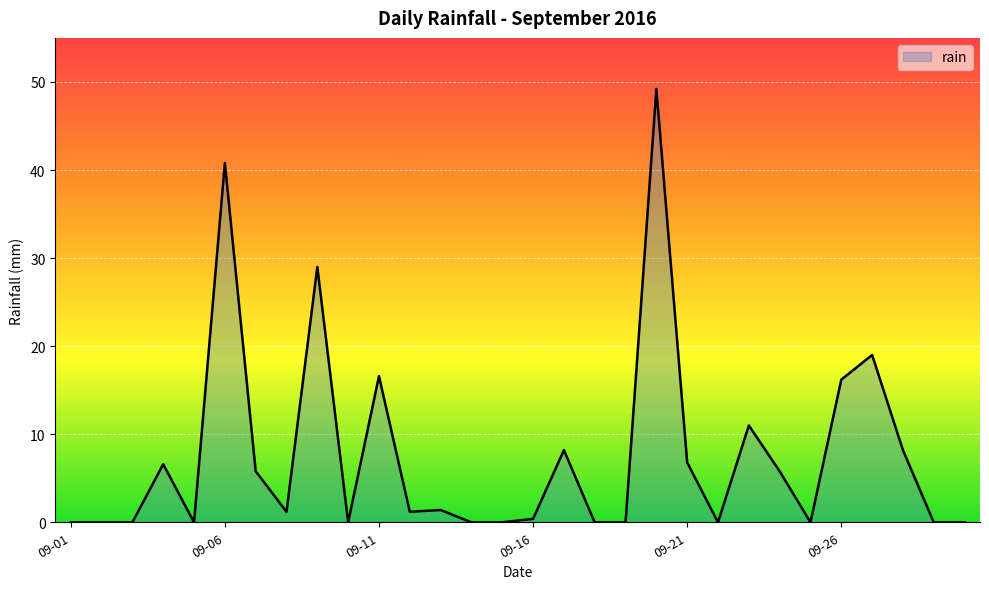

True or false: there are more than 2 points higher than both neighbors.

True